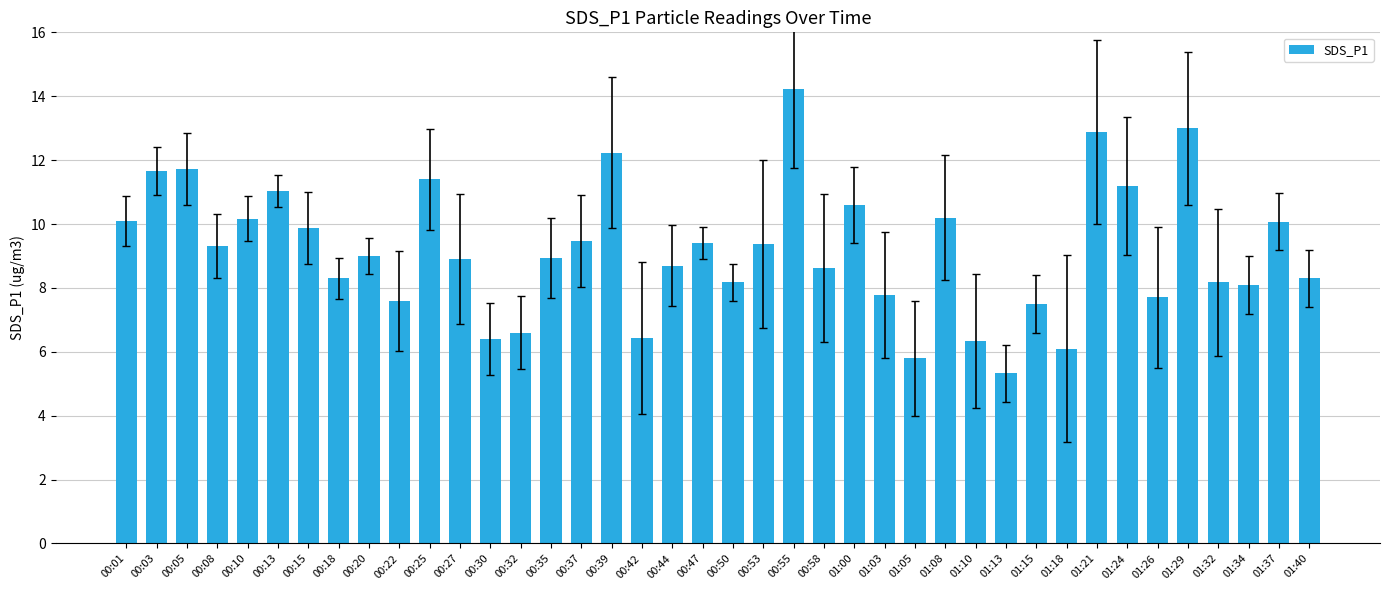

The chart shows a value of 9.4 at 00:47. True or false?

True